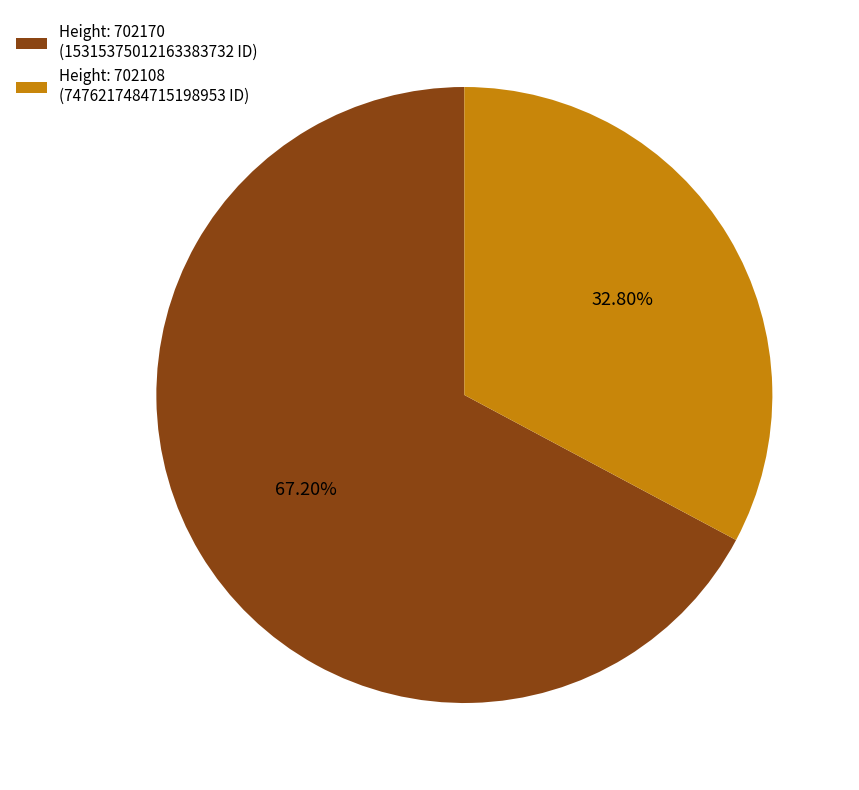

Approximately how many times larger is the value at Height: 702170 (15315375012163383732 ID) compared to Height: 702108 (7476217484715198953 ID)?

2.0